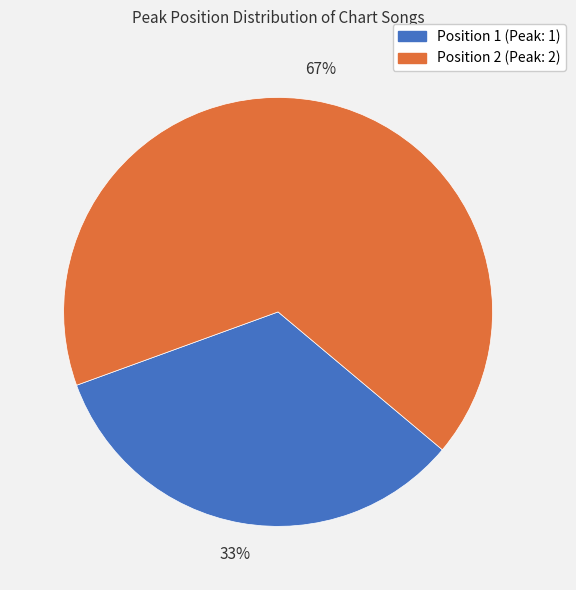

Is there a majority slice in this chart?

Yes